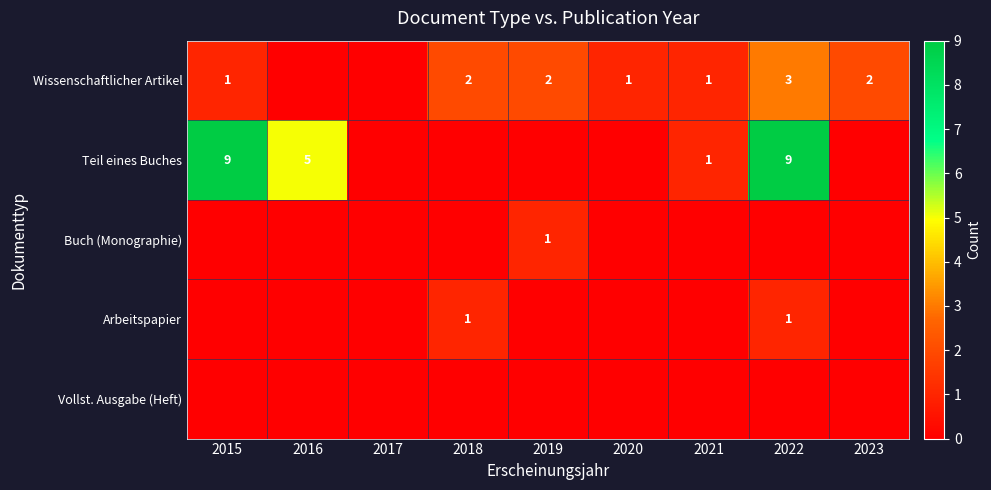

Is it true that Teil eines Buches equals 2 at 2021?

False